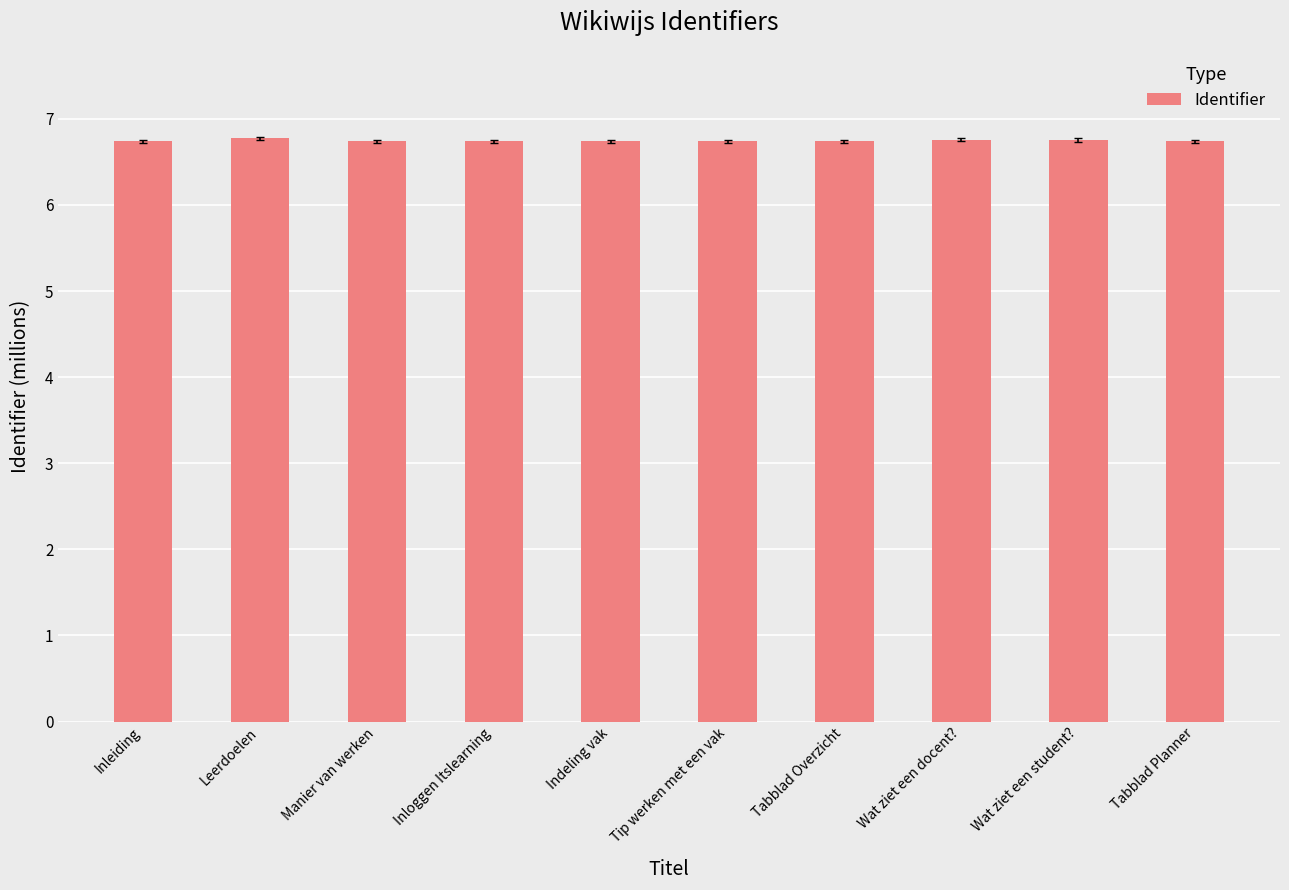

What is the sum of the values at Inleiding and Tabblad Overzicht?

13.5